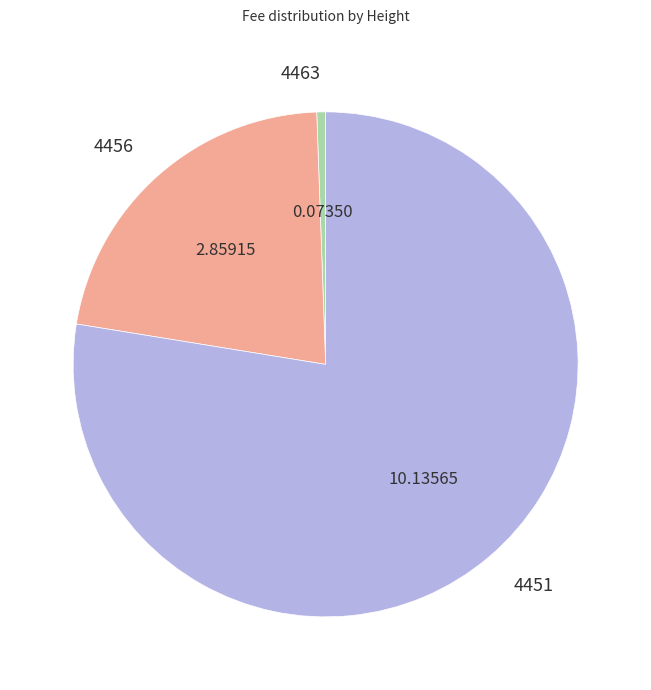

What is the ratio of the value at 4456 to the value at 4451?

0.3